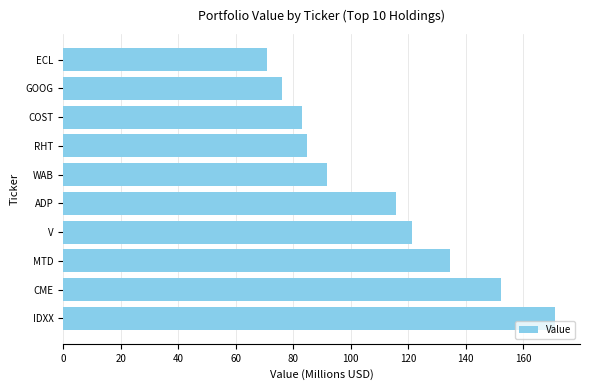

How many data points are less than 115?

5